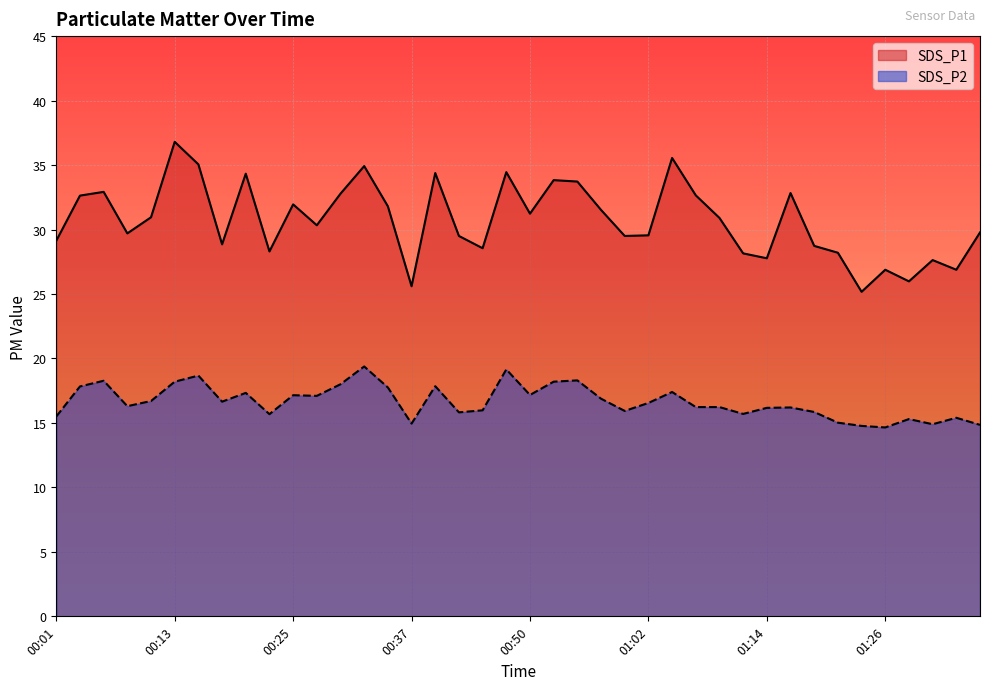

What are all the series names shown in the legend?

SDS_P1, SDS_P2